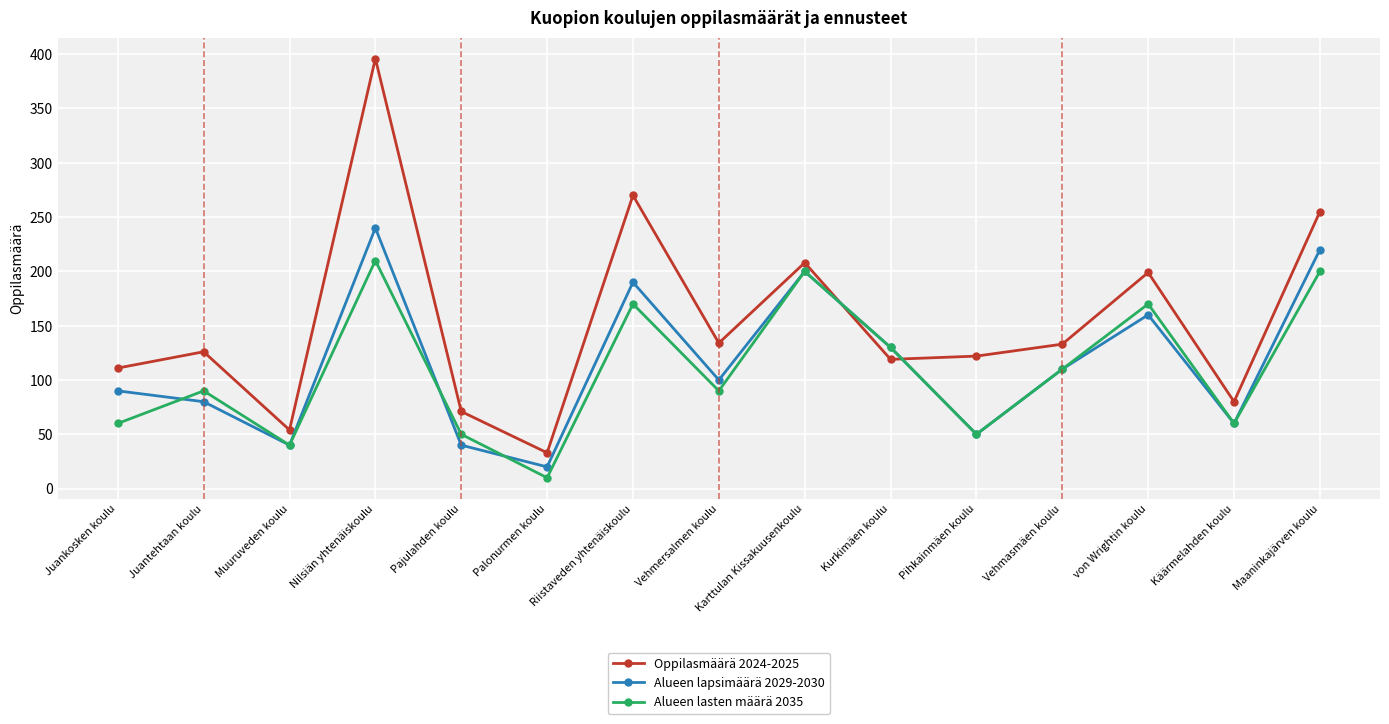

What value does the Alueen lasten määrä 2035 series have at Vehmasmäen koulu?

110